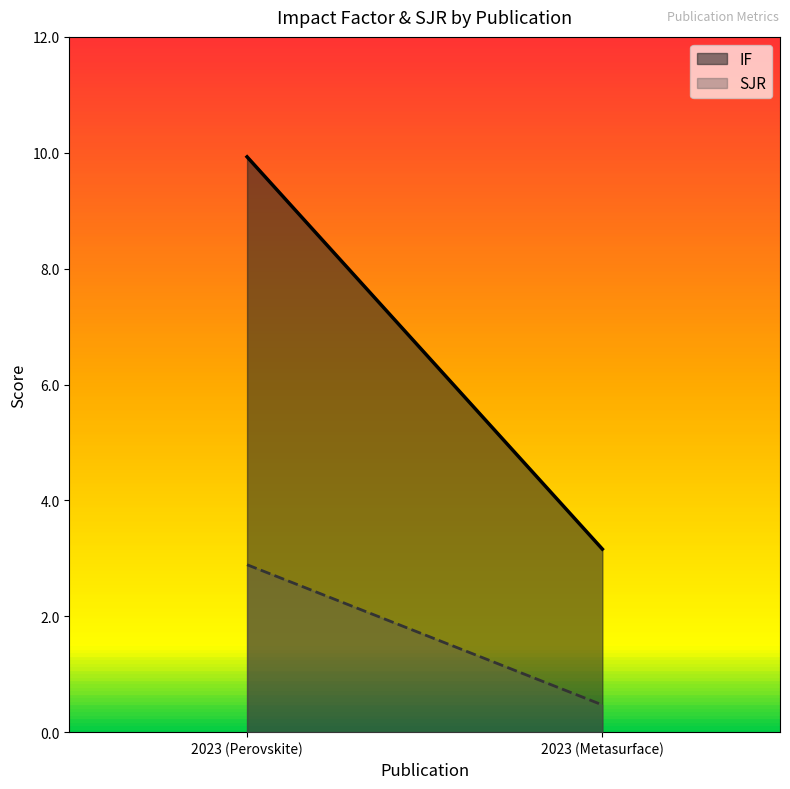

At 2023 (Perovskite), list the series in order from smallest to largest.

SJR, IF